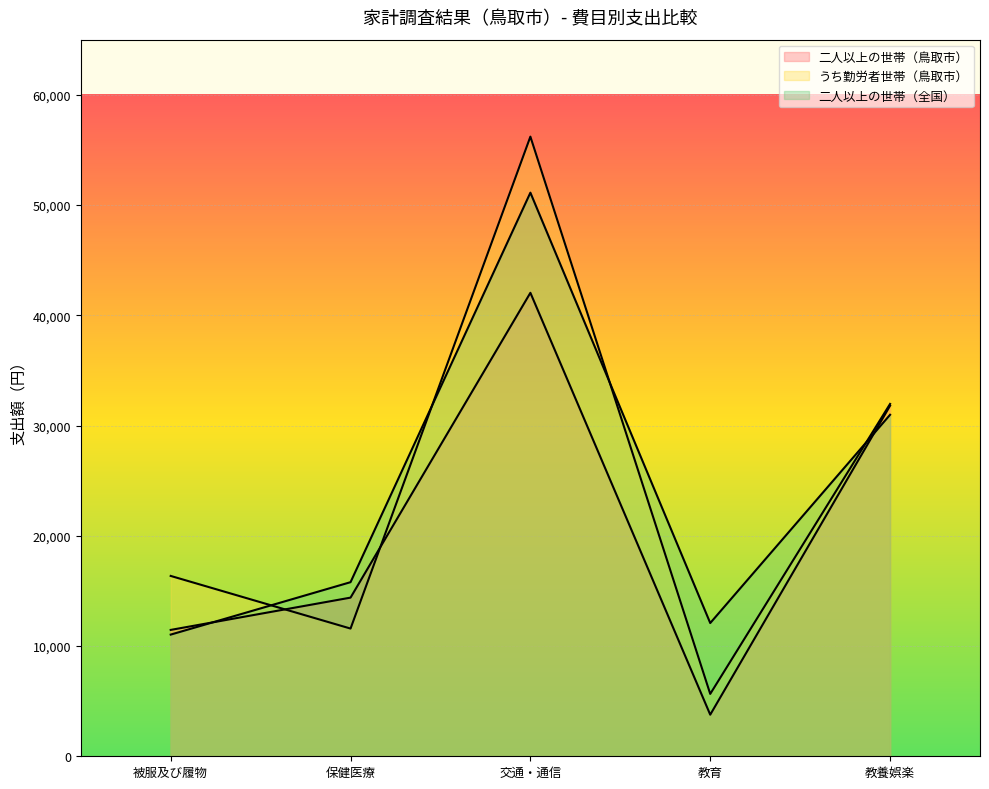

What is the label of the 2nd point from the left?

保健医療